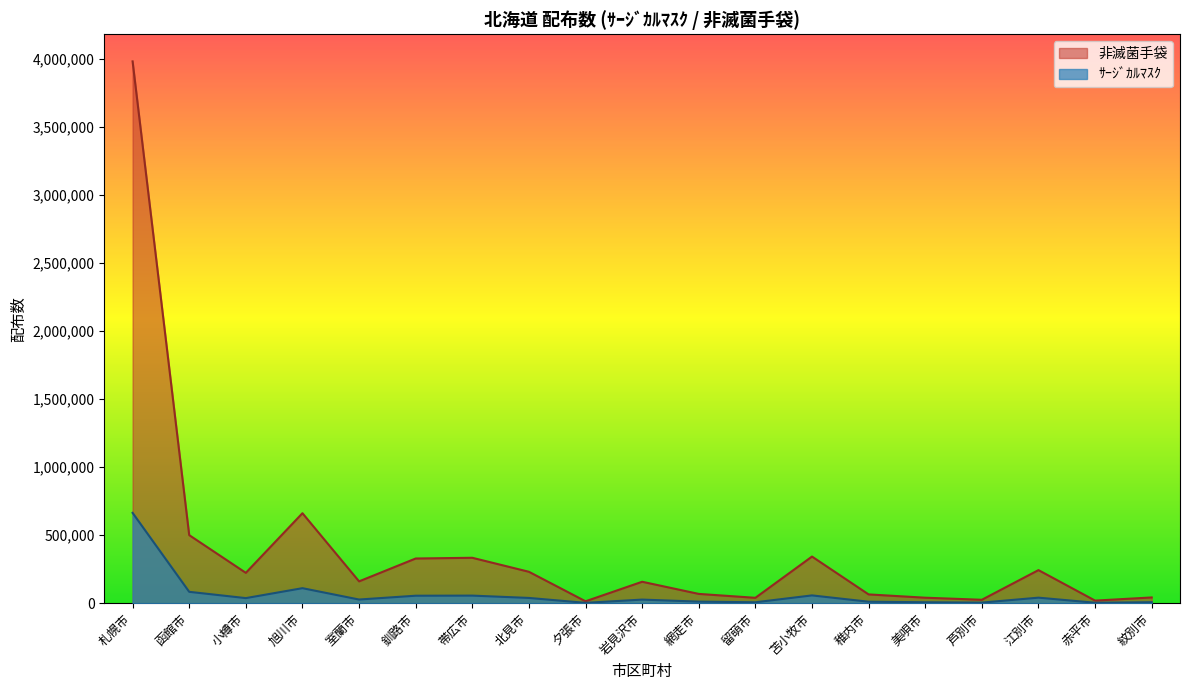

How many lines are shown in the chart?

2